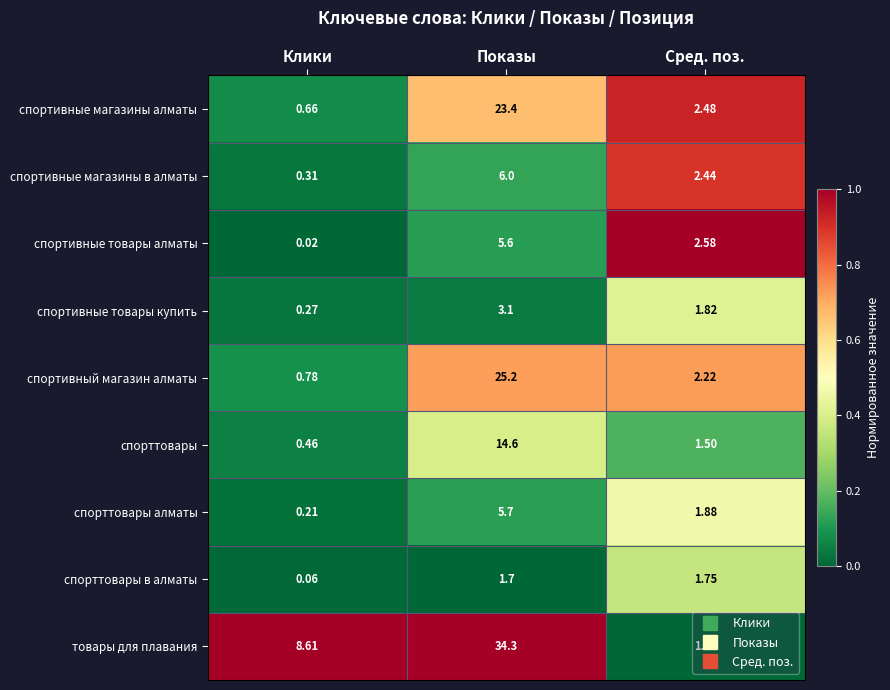

Which category has the highest value in the спорттовары алматы series?

Показы